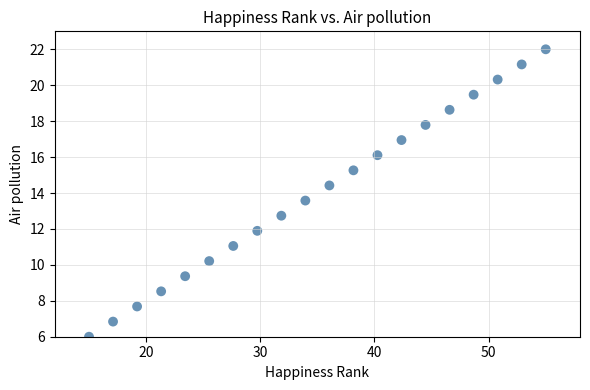

List the coordinates of all points as (X, Y) pairs, reading left to right.

(15.0, 6.0)  (17.1, 6.8)  (19.2, 7.7)  (21.3, 8.5)  (23.4, 9.4)  (25.5, 10.2)  (27.6, 11.1)  (29.7, 11.9)  (31.8, 12.7)  (33.9, 13.6)  (36.1, 14.4)  (38.2, 15.3)  (40.3, 16.1)  (42.4, 16.9)  (44.5, 17.8)  (46.6, 18.6)  (48.7, 19.5)  (50.8, 20.3)  (52.9, 21.2)  (55.0, 22.0)